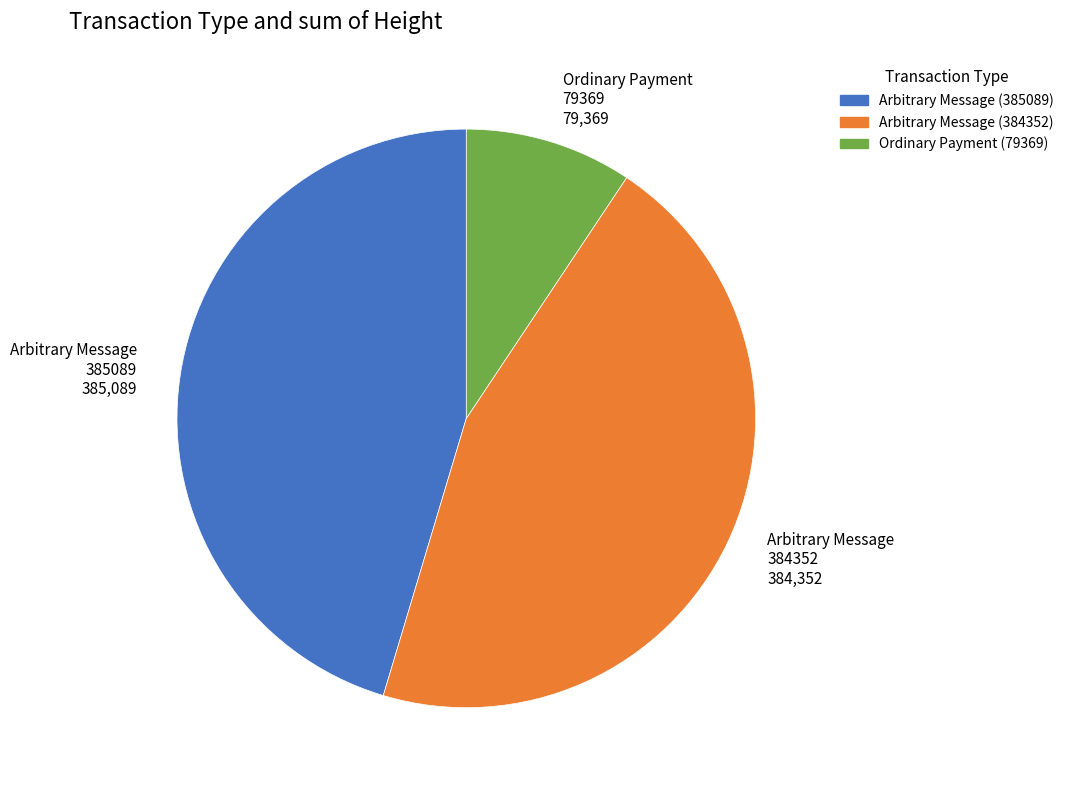

Does any single category account for the majority?

No